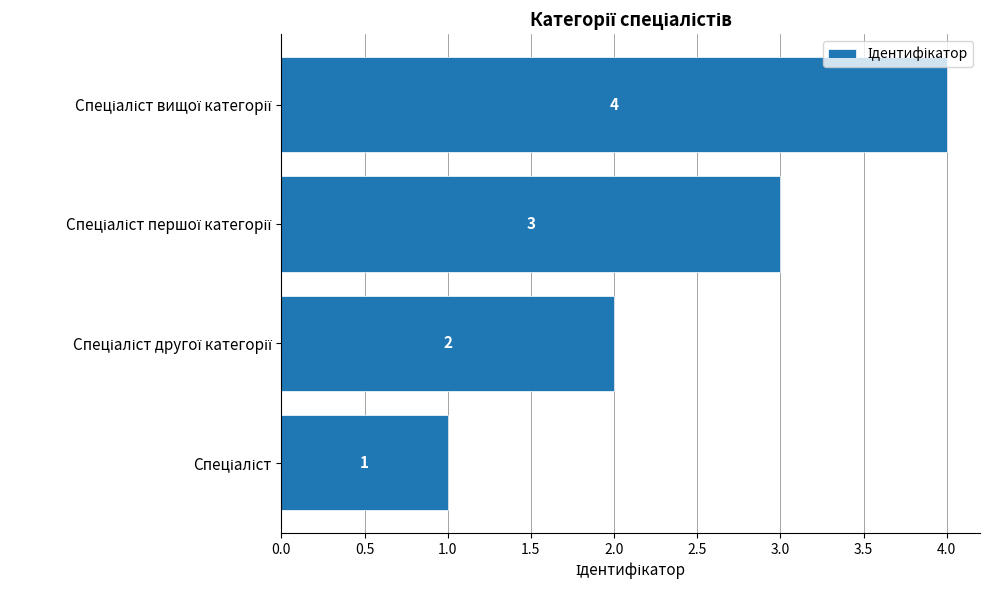

What is the difference between the maximum and minimum values?

3